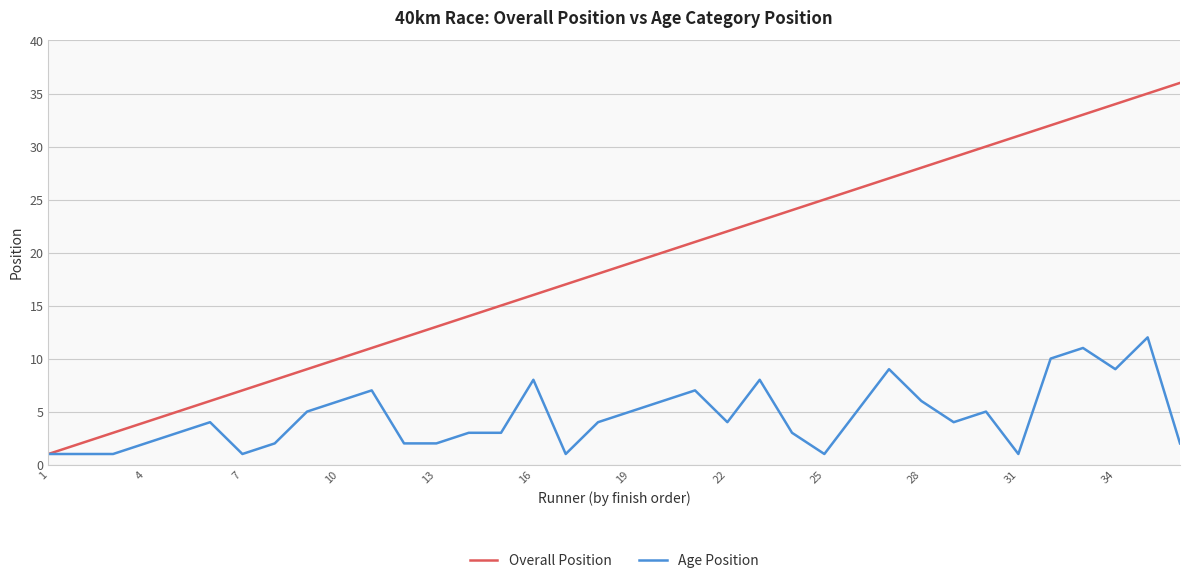

Rank the series by their average value, from lowest to highest.

Age Position, Overall Position